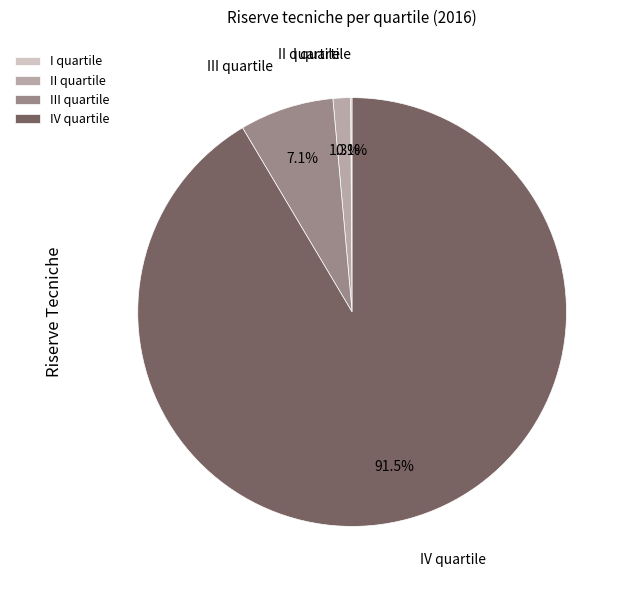

What is the majority slice?

IV quartile